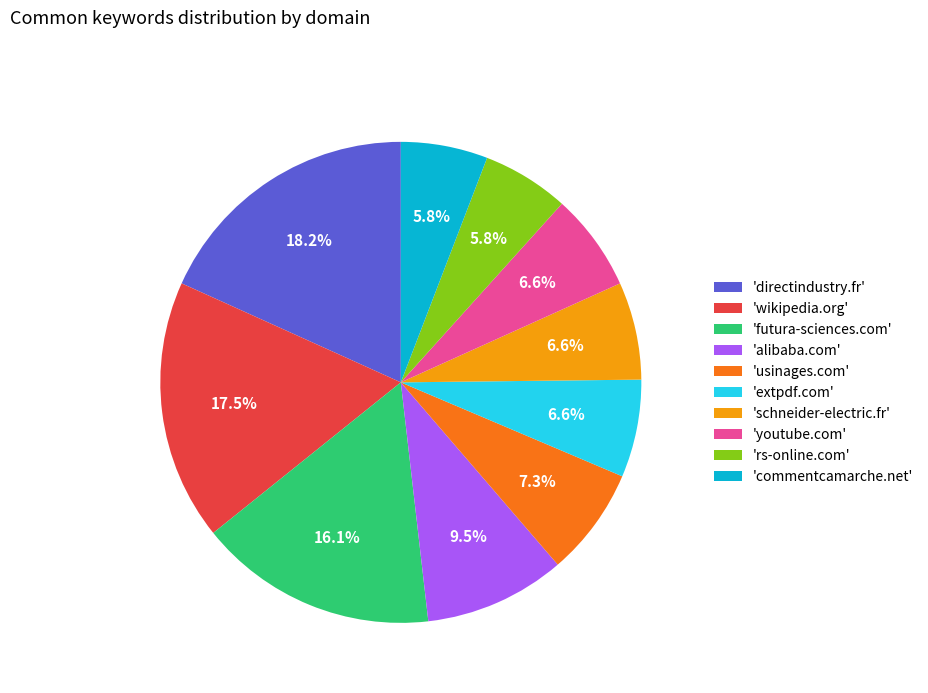

Count the number of slices in the pie.

10